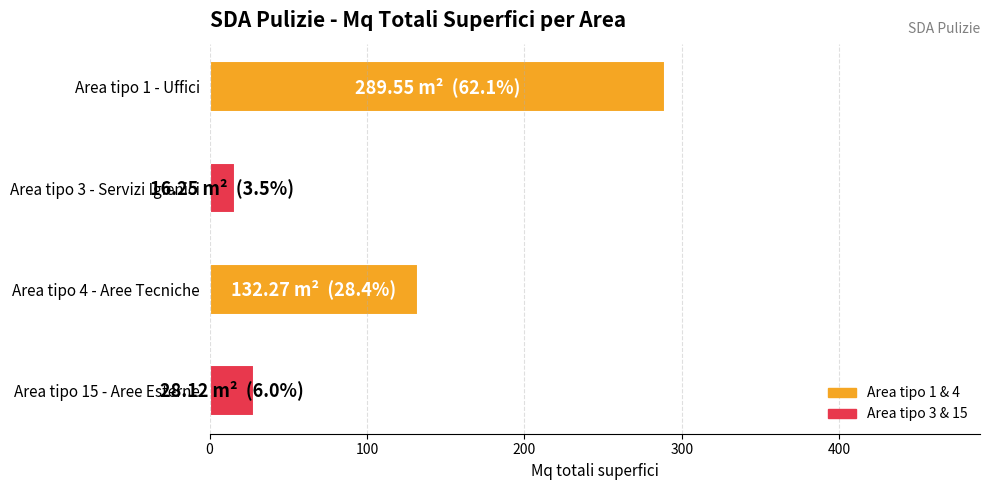

Rank the categories by value from highest to lowest.

Area tipo 1 - Uffici, Area tipo 4 - Aree Tecniche, Area tipo 15 - Aree Esterne, Area tipo 3 - Servizi Igienici